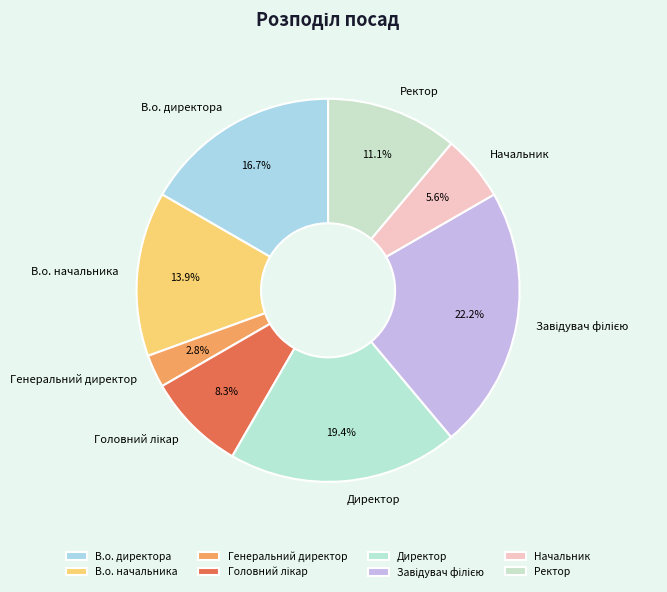

To the nearest percent, what is the average slice percentage?

12%